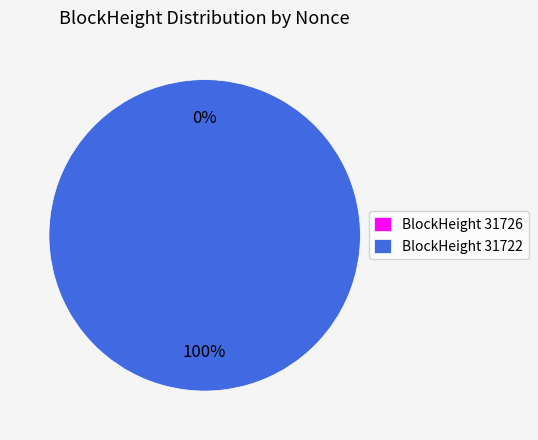

How many slices are in this pie chart?

2